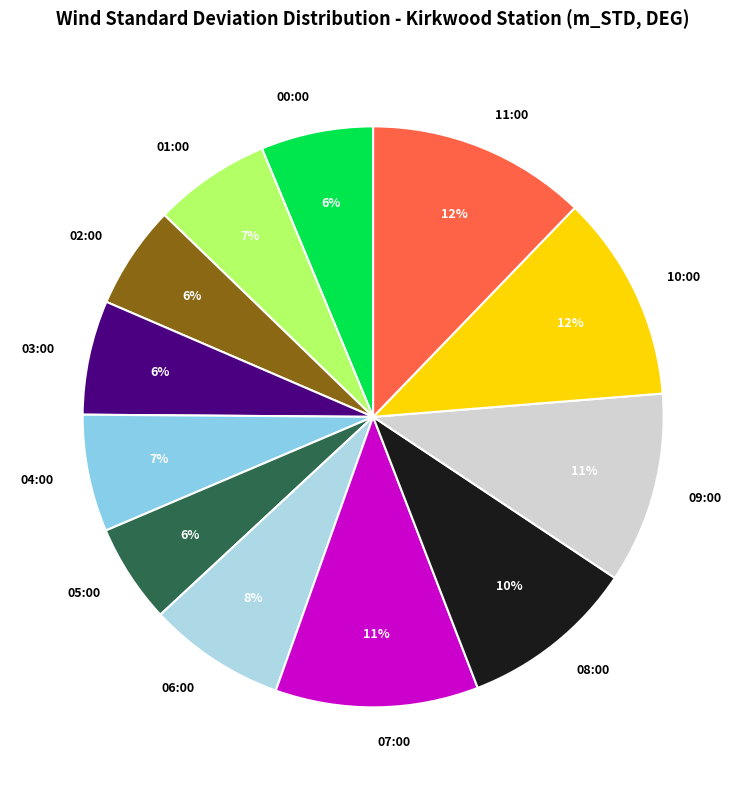

How many segments does this pie chart have?

12